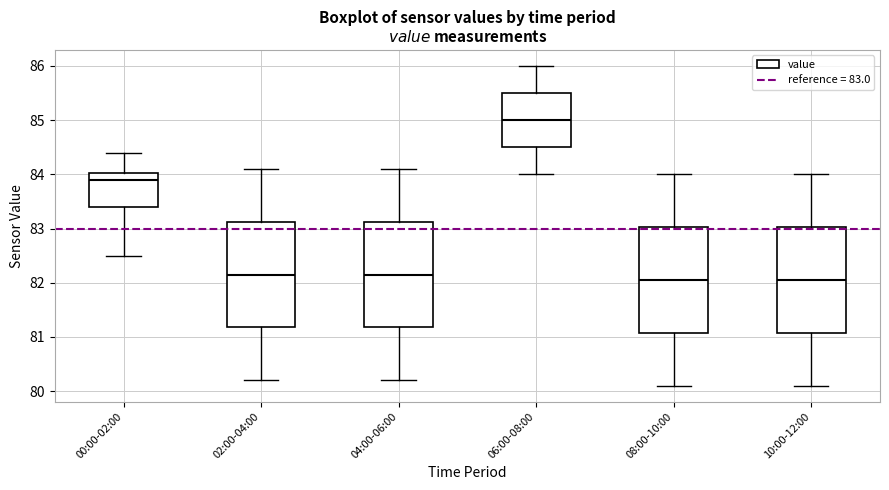

Reading left to right, read every box against the y-axis: the position of its median line, the range the box covers, and the ends of its whiskers. The values are not printed on the chart, so give them approximately, as read against the axis.

00:00-02:00: median 83.9, box 83.4 to 84.0, whiskers 82.5 to 84.4
02:00-04:00: median 82.2, box 81.2 to 83.1, whiskers 80.2 to 84.1
04:00-06:00: median 82.2, box 81.2 to 83.1, whiskers 80.2 to 84.1
06:00-08:00: median 85.0, box 84.5 to 85.5, whiskers 84.0 to 86.0
08:00-10:00: median 82.1, box 81.1 to 83.0, whiskers 80.1 to 84.0
10:00-12:00: median 82.1, box 81.1 to 83.0, whiskers 80.1 to 84.0